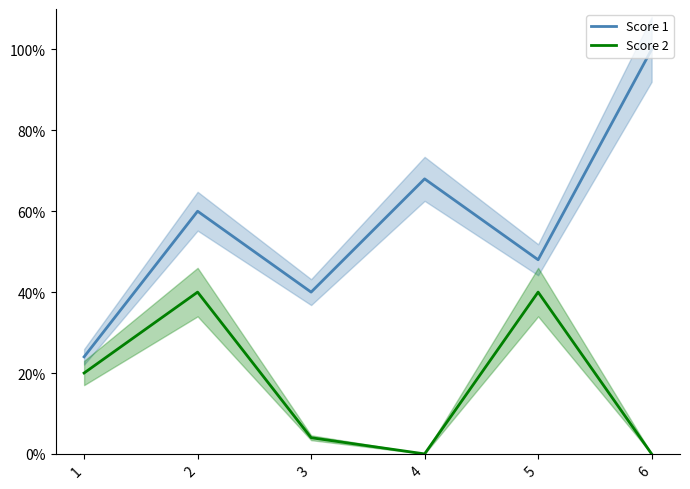

What are all the series names shown in the legend?

Score 1, Score 2